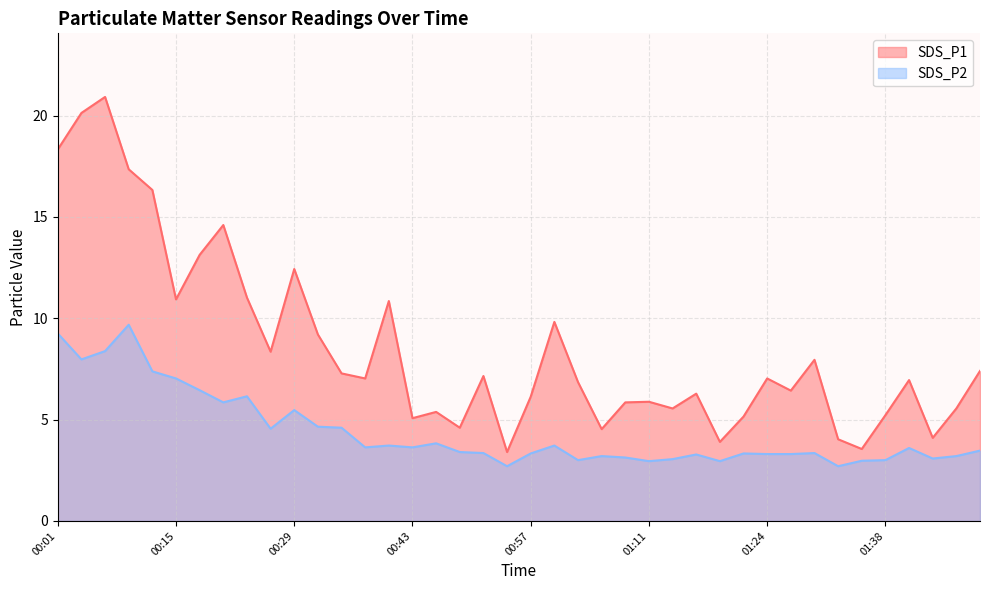

Rank the series at 01:27 from lowest to highest value.

SDS_P2, SDS_P1